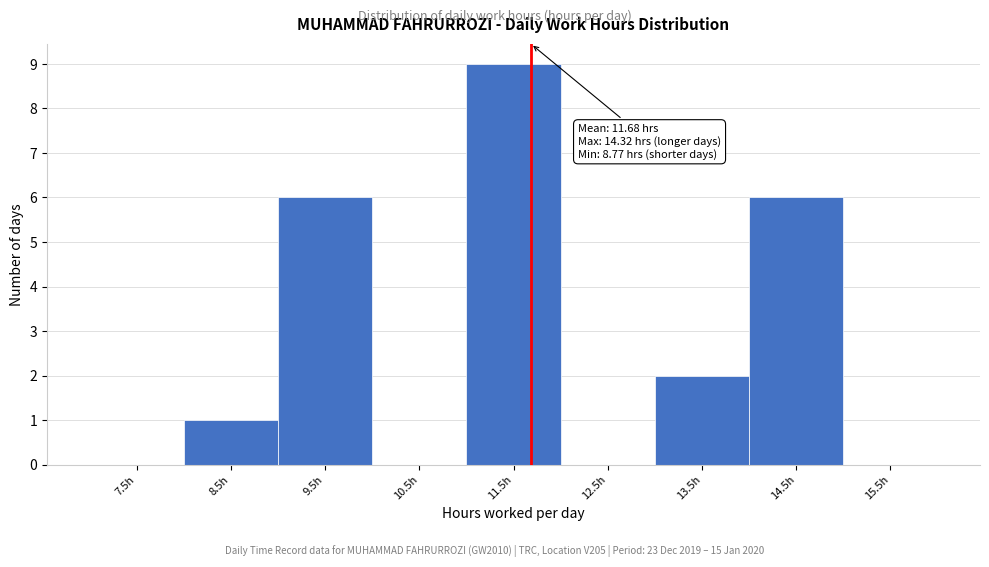

Over which range of the x-axis is the bar tallest?

11 to 12